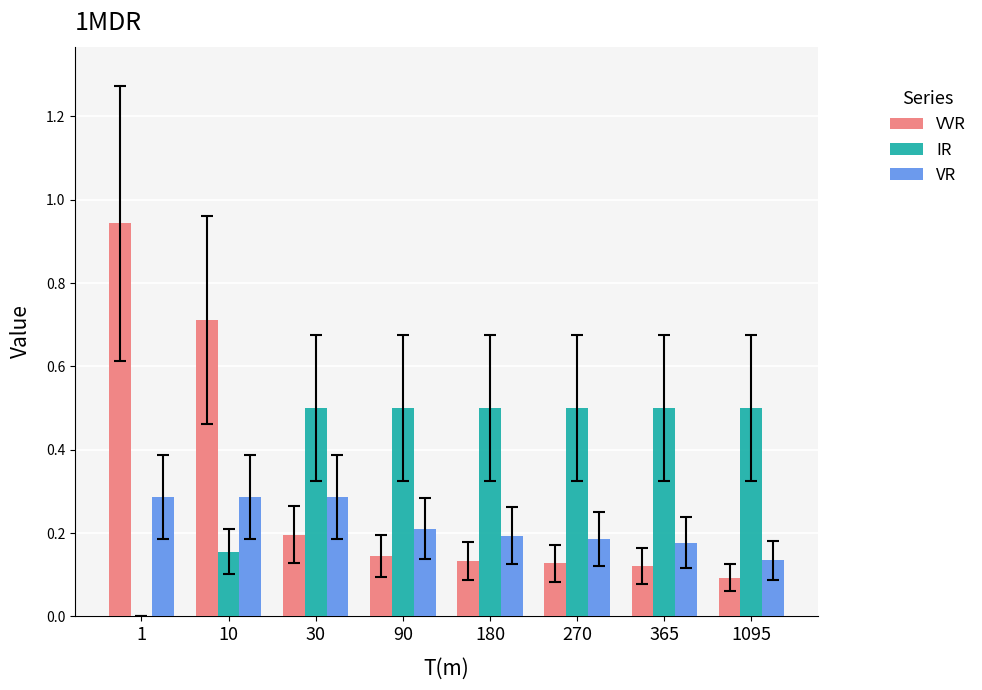

What is the highest value of the VR series?

0.3